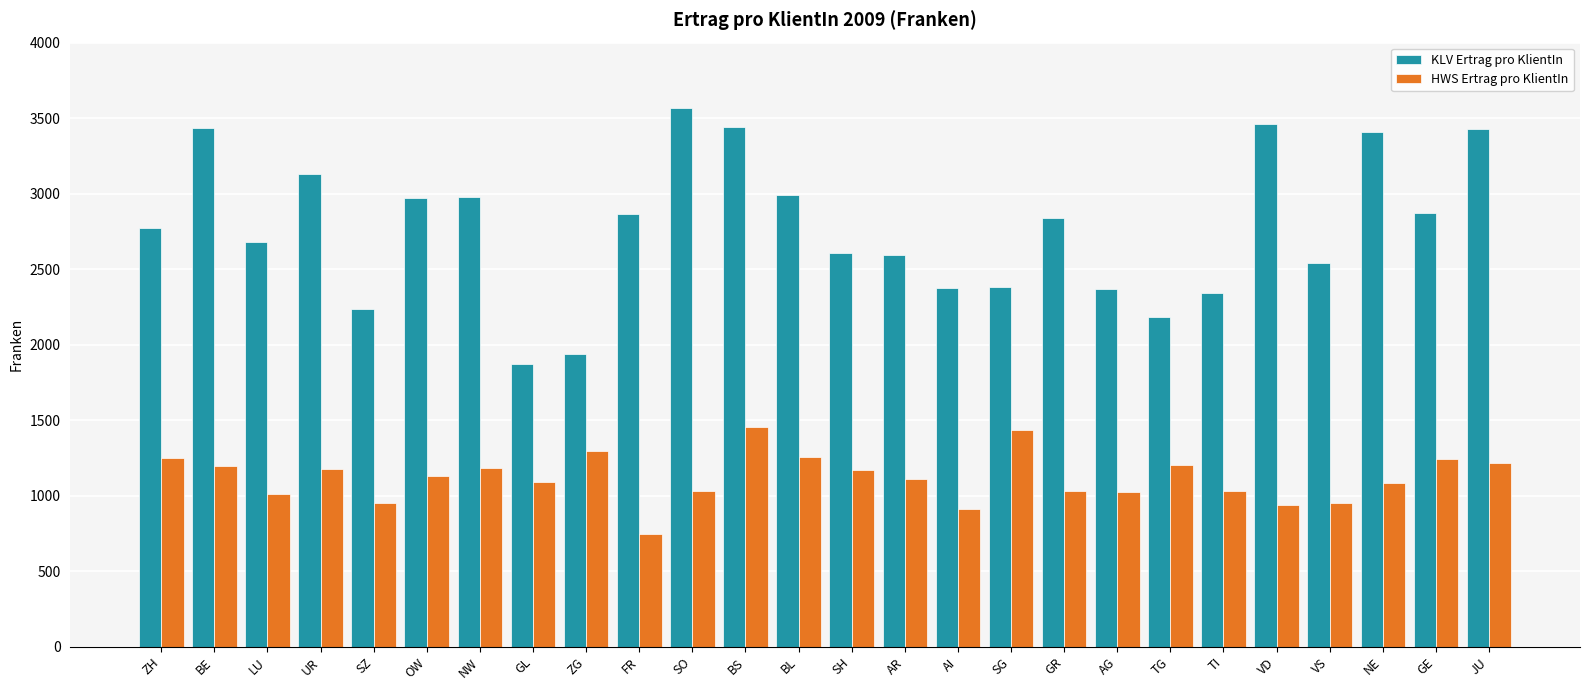

What is the total value across all series at GR?

3866